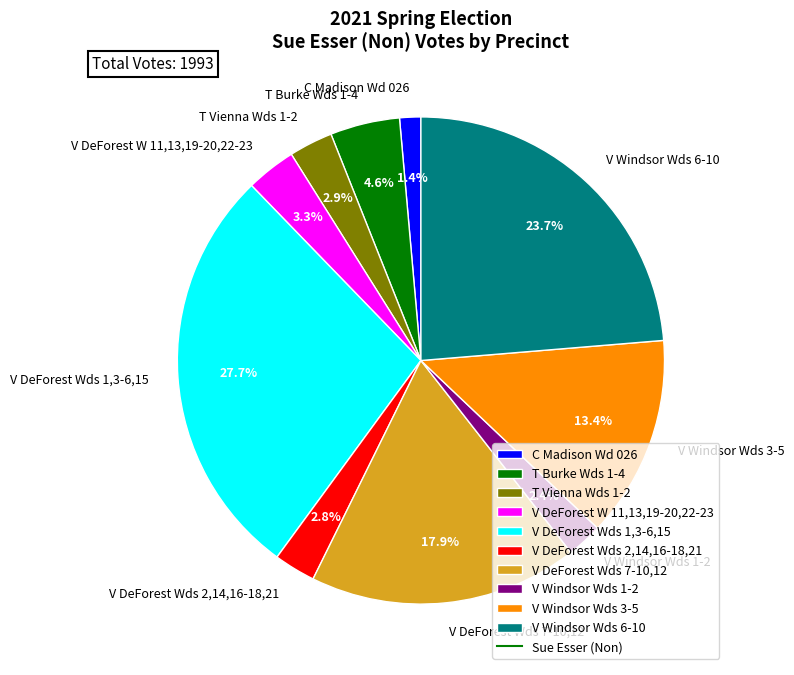

To the nearest percent, what percentage of the pie is V Windsor Wds 1-2?

2%